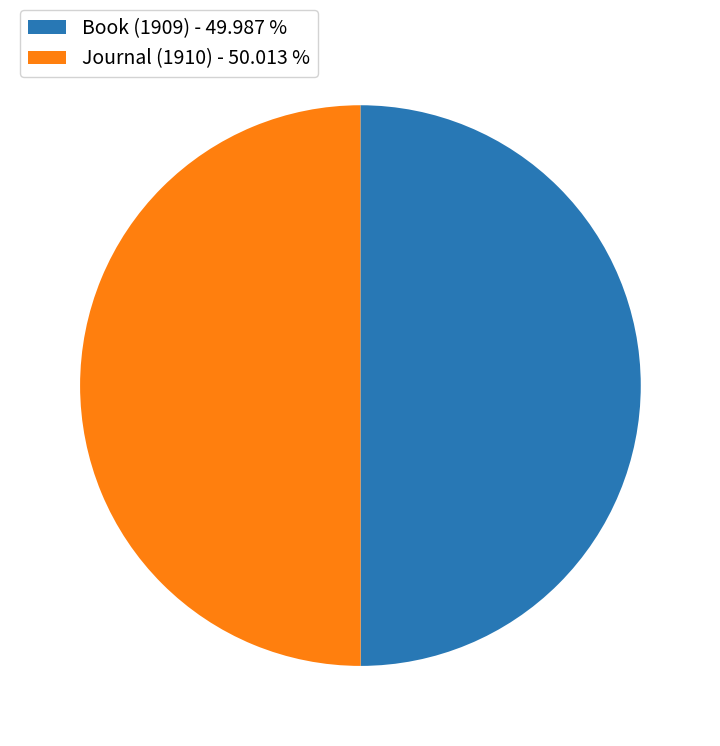

Count the number of slices in the pie.

2